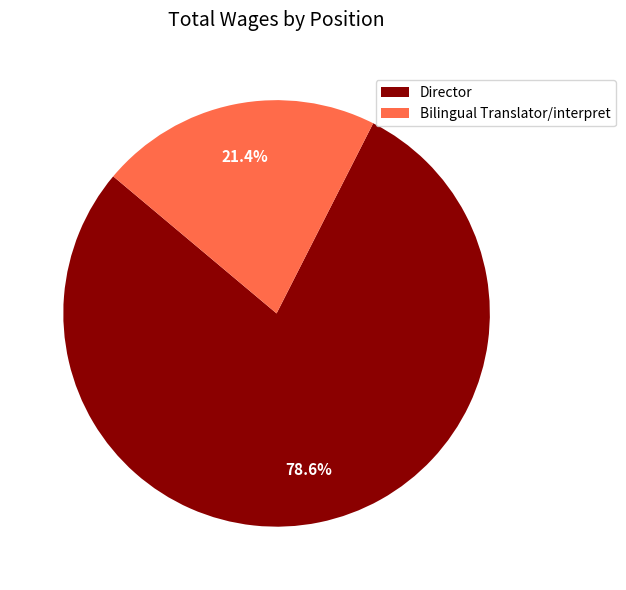

Which slice is the smallest?

Bilingual Translator/interpret